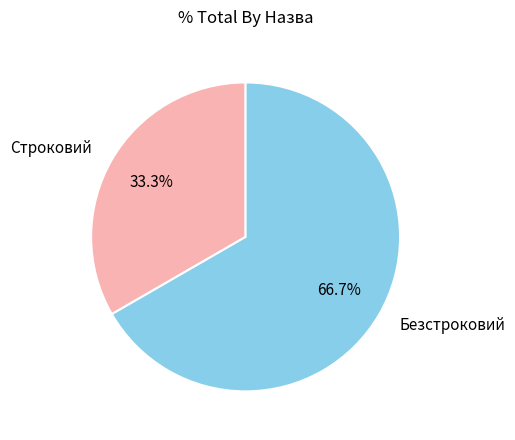

To the nearest percent, what portion does Строковий represent?

33%